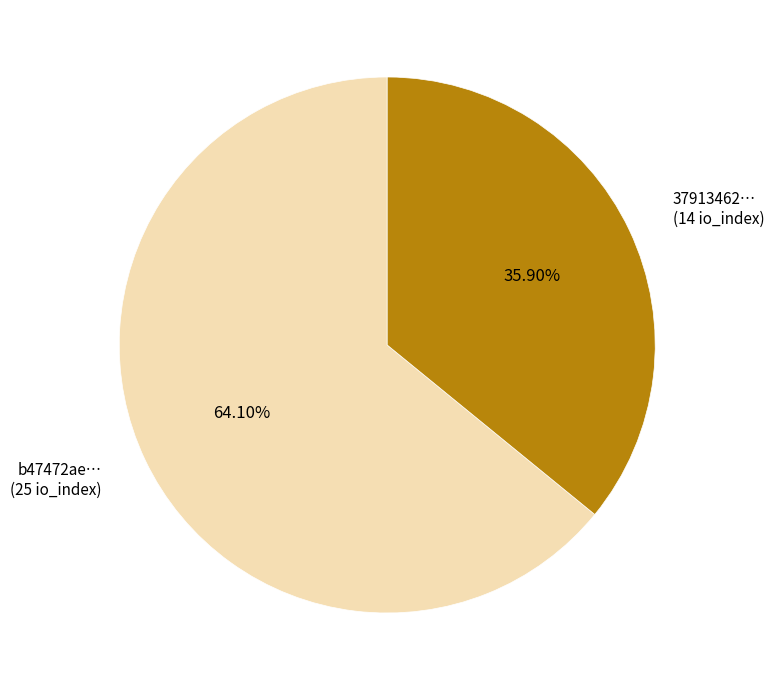

Between 37913462… (14 io_index) and b47472ae… (25 io_index), which is larger?

b47472ae… (25 io_index)